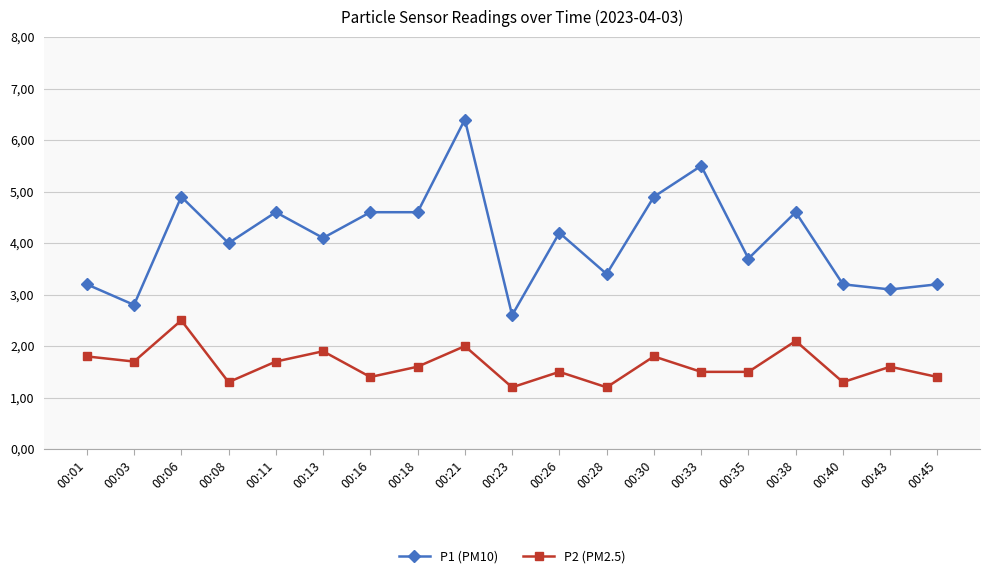

Reading left to right, list all the values displayed in this chart.

P1 (PM10): 00:01=3.2	00:03=2.8	00:06=4.9	00:08=4.0	00:11=4.6	00:13=4.1	00:16=4.6	00:18=4.6	00:21=6.4	00:23=2.6	00:26=4.2	00:28=3.4	00:30=4.9	00:33=5.5	00:35=3.7	00:38=4.6	00:40=3.2	00:43=3.1	00:45=3.2
P2 (PM2.5): 00:01=1.8	00:03=1.7	00:06=2.5	00:08=1.3	00:11=1.7	00:13=1.9	00:16=1.4	00:18=1.6	00:21=2.0	00:23=1.2	00:26=1.5	00:28=1.2	00:30=1.8	00:33=1.5	00:35=1.5	00:38=2.1	00:40=1.3	00:43=1.6	00:45=1.4